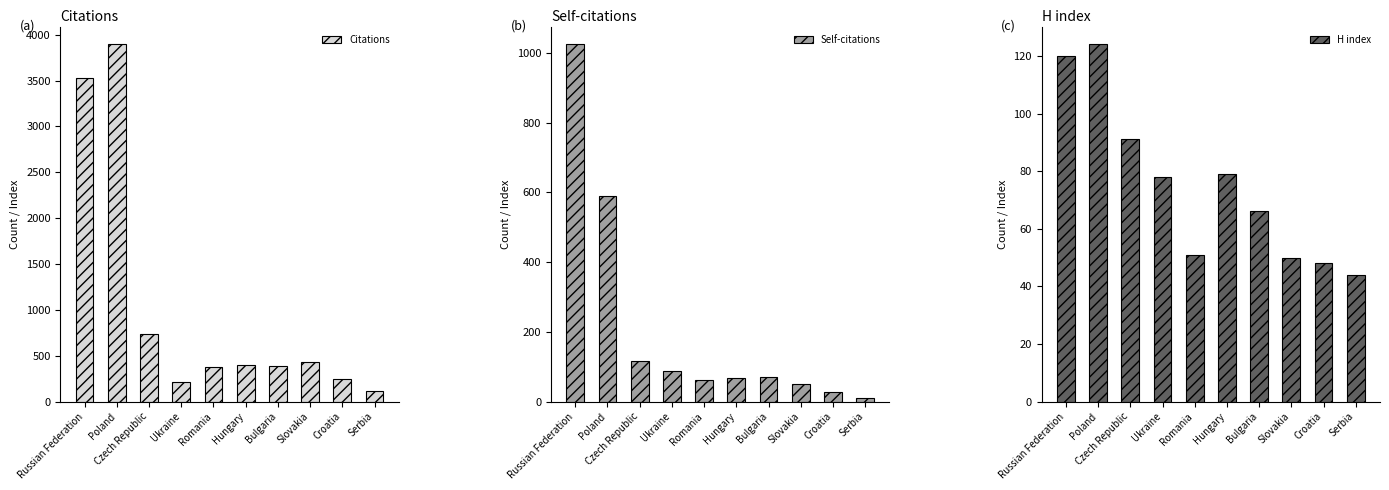

Between Romania and Bulgaria, which series saw the biggest shift?

H index